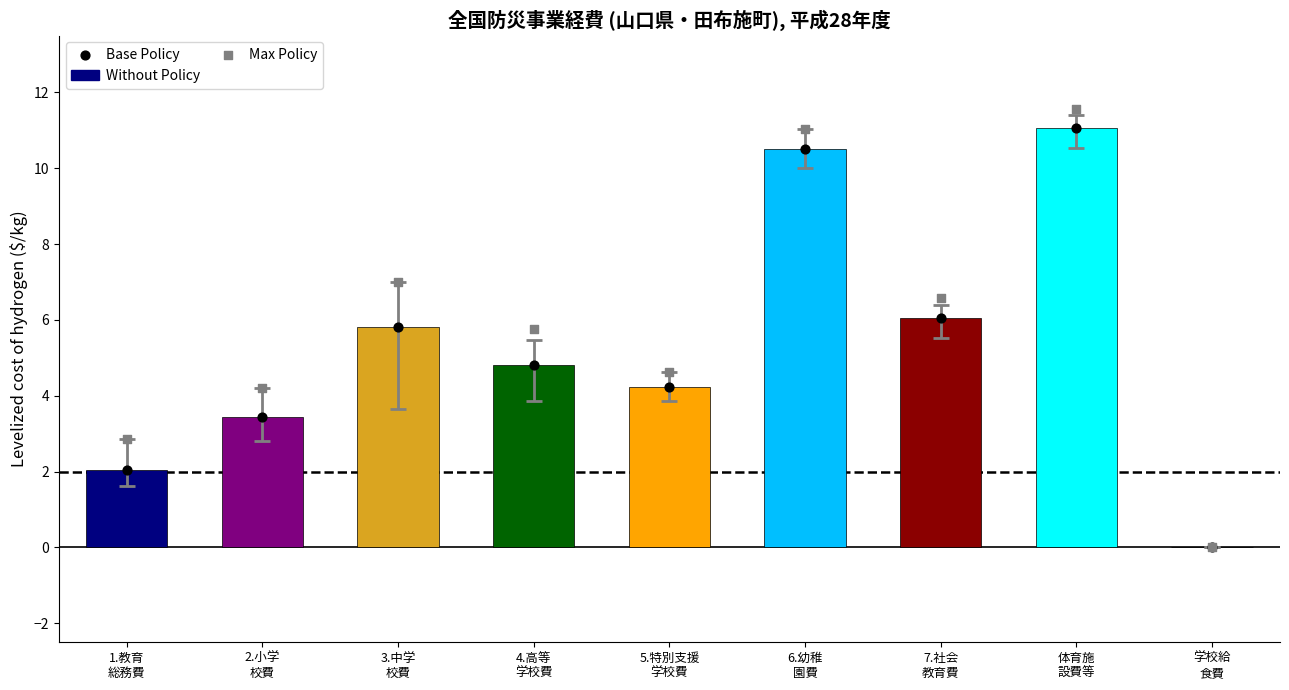

Which series has the widest spread of Y values?

Max Policy